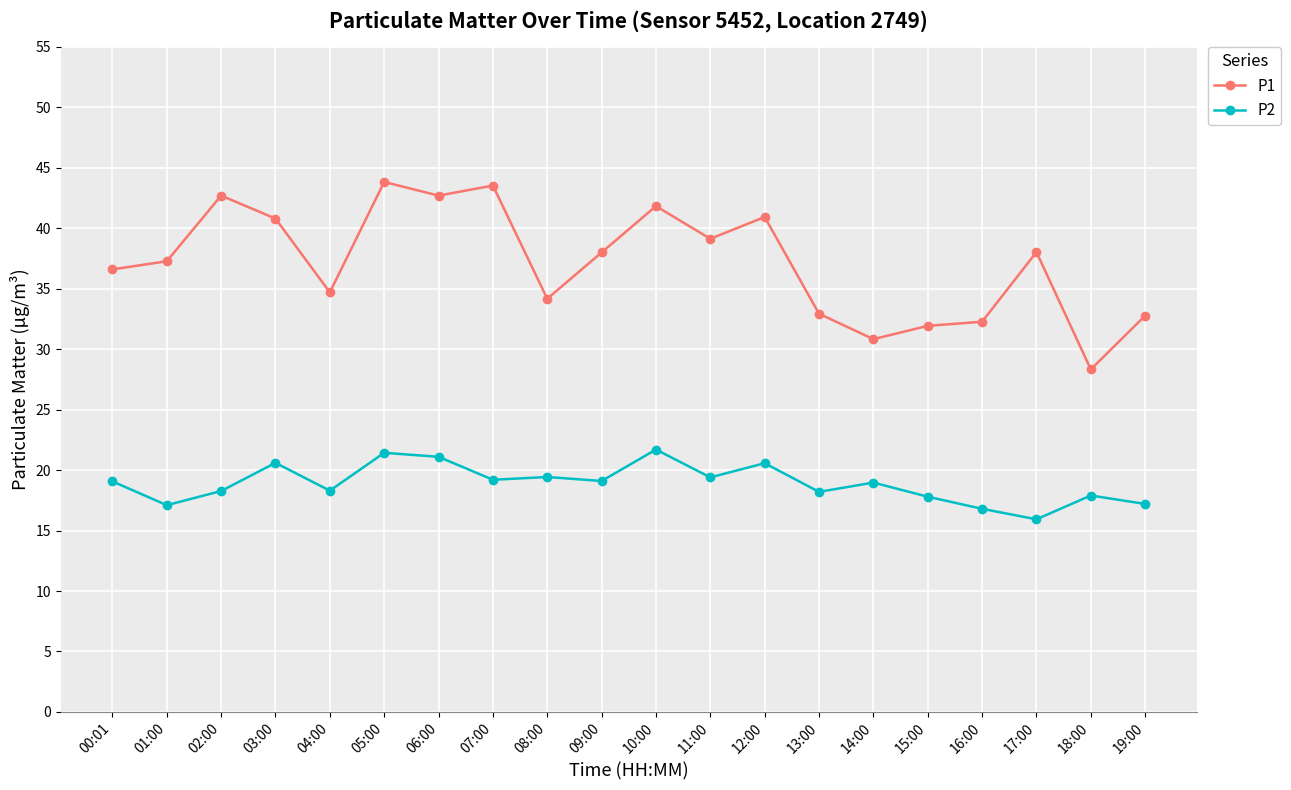

At which category does P2 reach its first local valley?

01:00